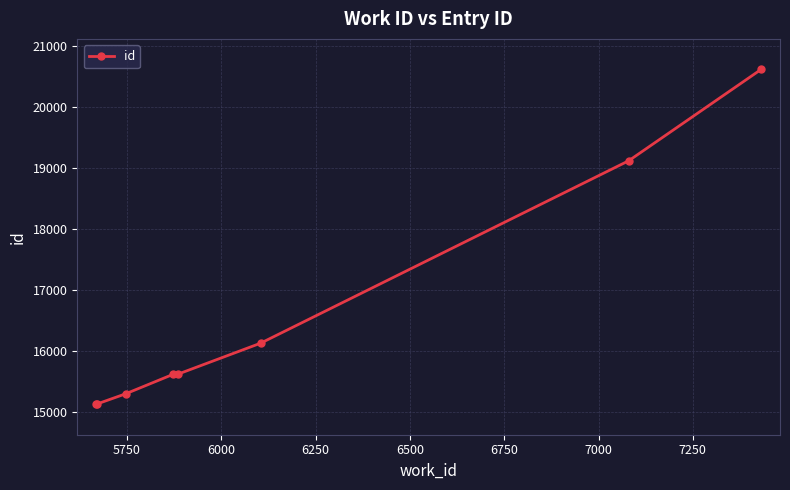

How many distinct data groups are displayed?

1